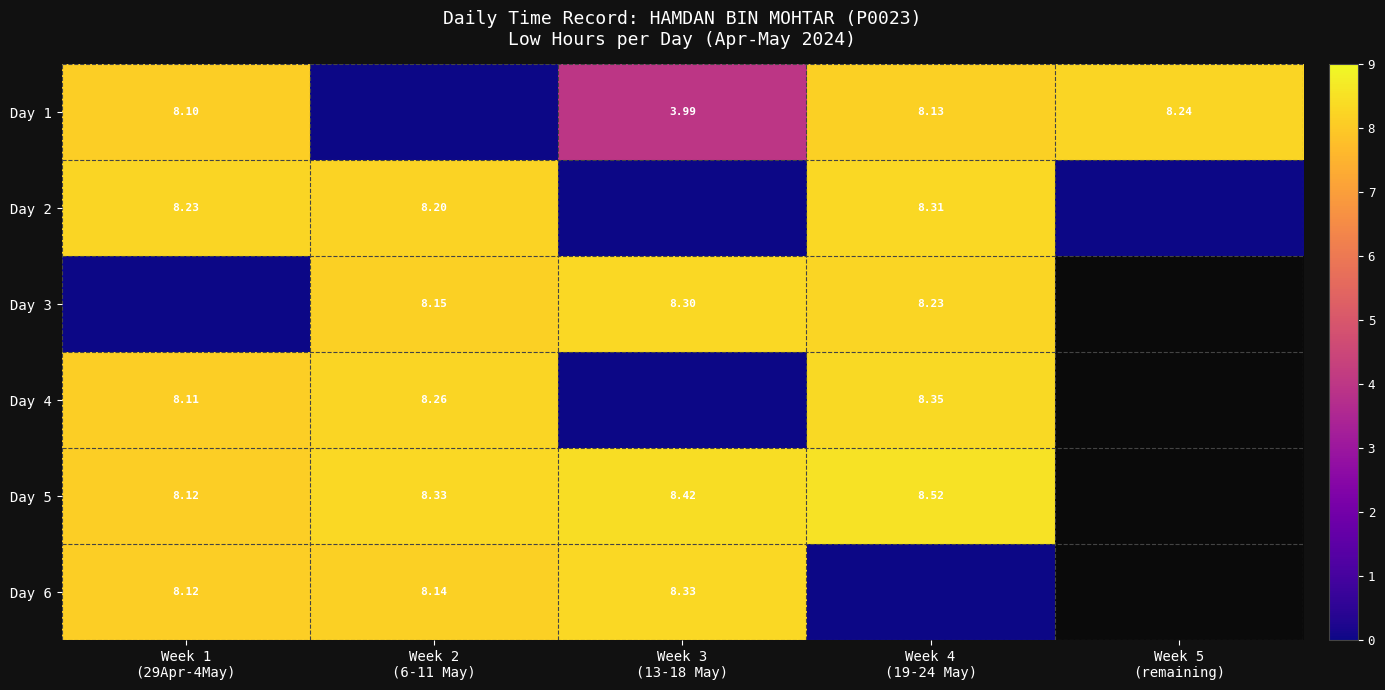

The Day 1 series shows 1.2 at Week 3 (13-18 May). True or false?

False